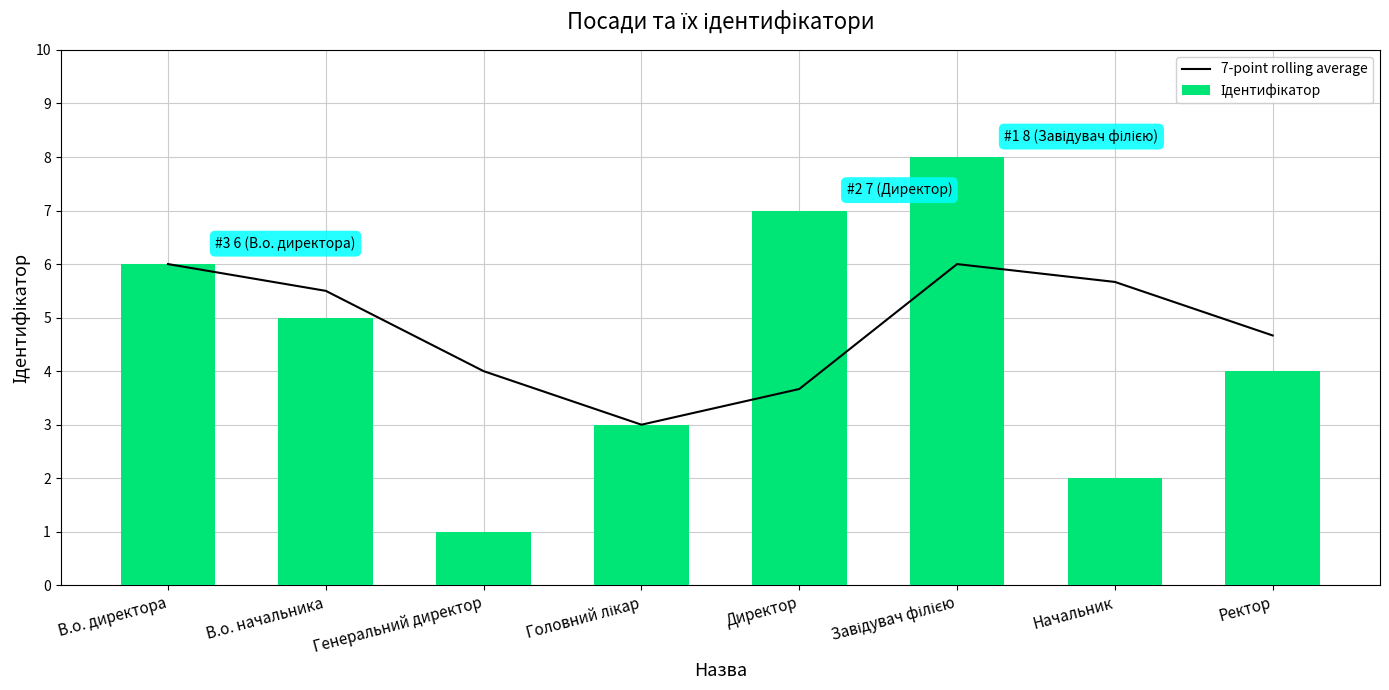

Reading left to right, extract all data points from this chart.

7-point rolling average: 6.0	5.5	4.0	3.0	3.7	6.0	5.7	4.7
Ідентифікатор: 6.0	5.0	1.0	3.0	7.0	8.0	2.0	4.0